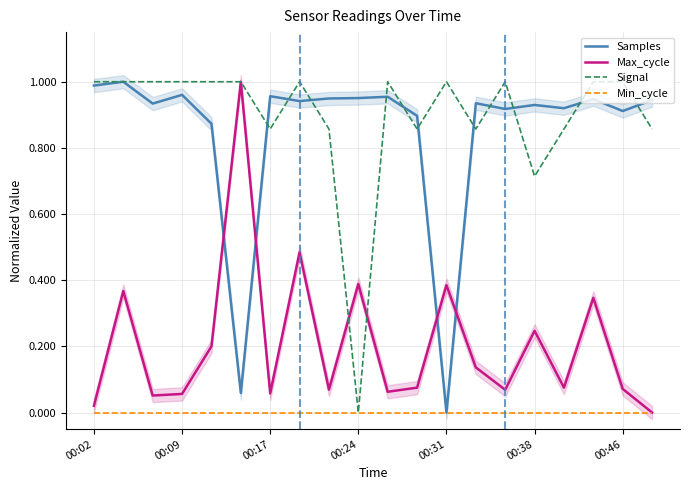

Reading left to right, list all the values displayed in this chart.

Samples: 1.0	1.0	0.9	1.0	0.9	0.1	1.0	0.9	0.9	1.0	1.0	0.9	0.0	0.9	0.9	0.9	0.9	0.9	0.9	0.9
Max_cycle: 0.0	0.4	0.1	0.1	0.2	1.0	0.1	0.5	0.1	0.4	0.1	0.1	0.4	0.1	0.1	0.2	0.1	0.3	0.1	0.0
Signal: 1.0	1.0	1.0	1.0	1.0	1.0	0.9	1.0	0.9	0.0	1.0	0.9	1.0	0.9	1.0	0.7	0.9	1.0	1.0	0.9
Min_cycle: 0.0	0.0	0.0	0.0	0.0	0.0	0.0	0.0	0.0	0.0	0.0	0.0	0.0	0.0	0.0	0.0	0.0	0.0	0.0	0.0